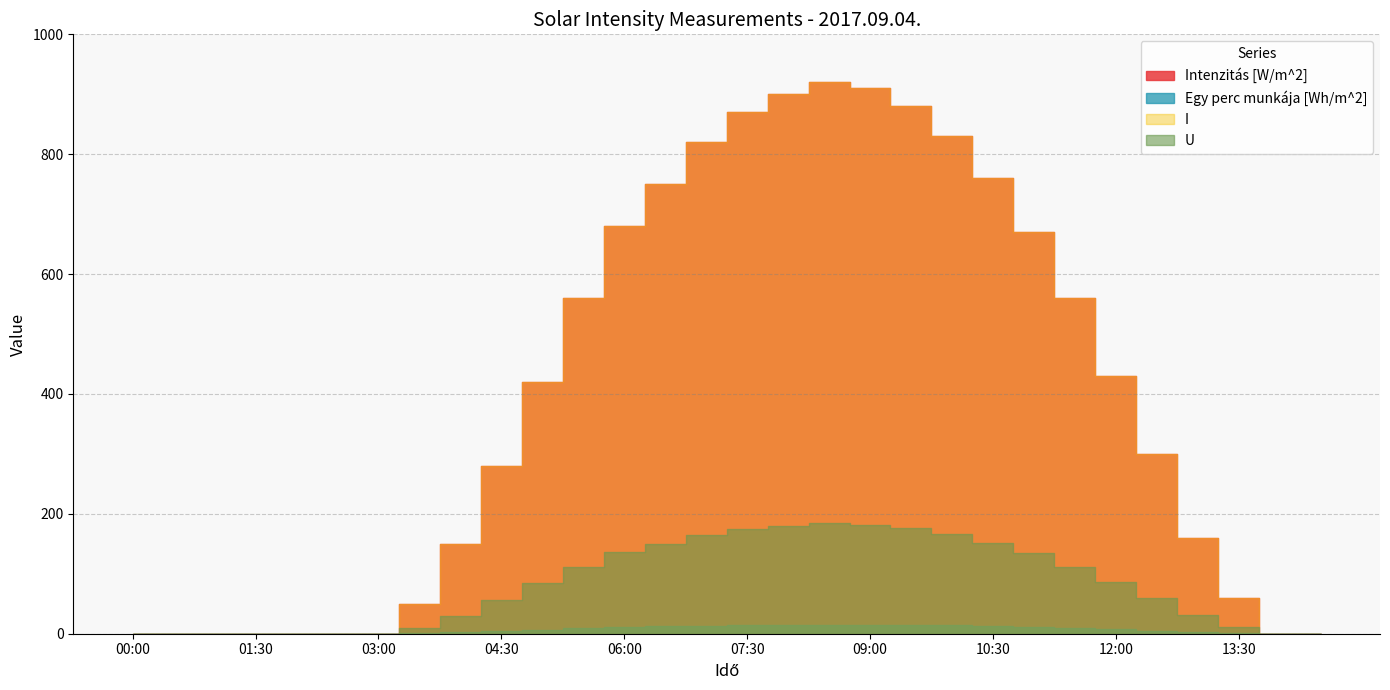

Read the I value at 12:30.

300.0